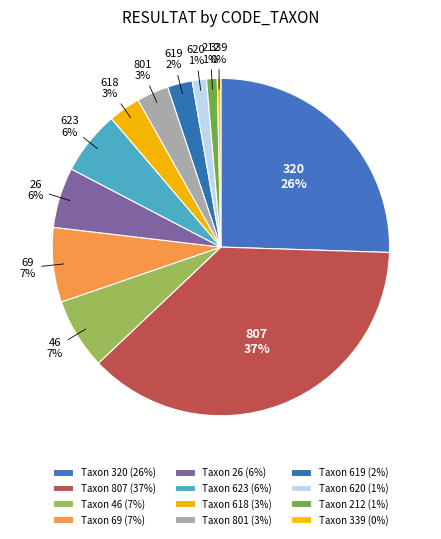

Between 339 and 619, which is larger?

619